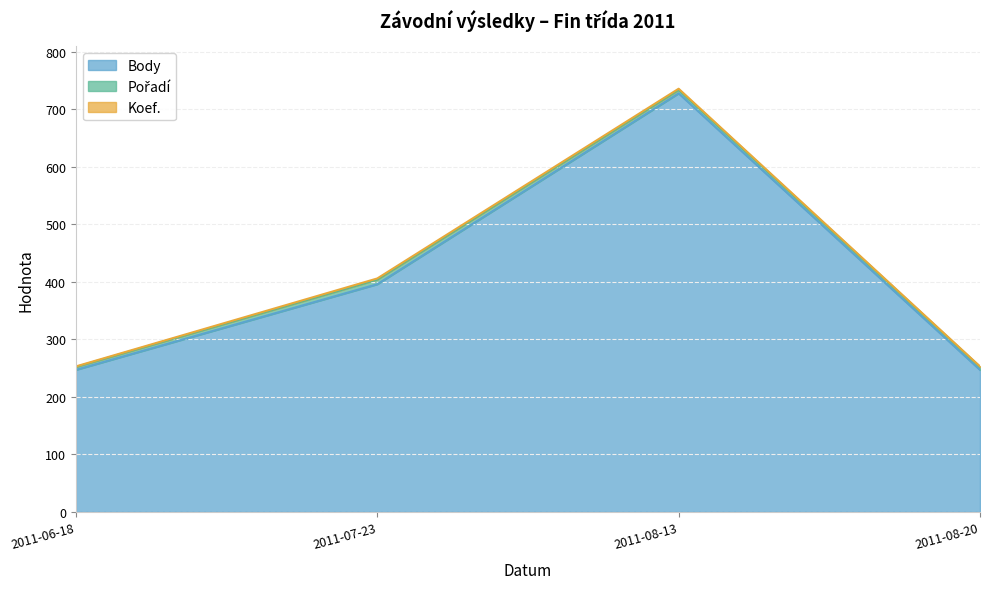

What is the average value of the Koef. series?

2